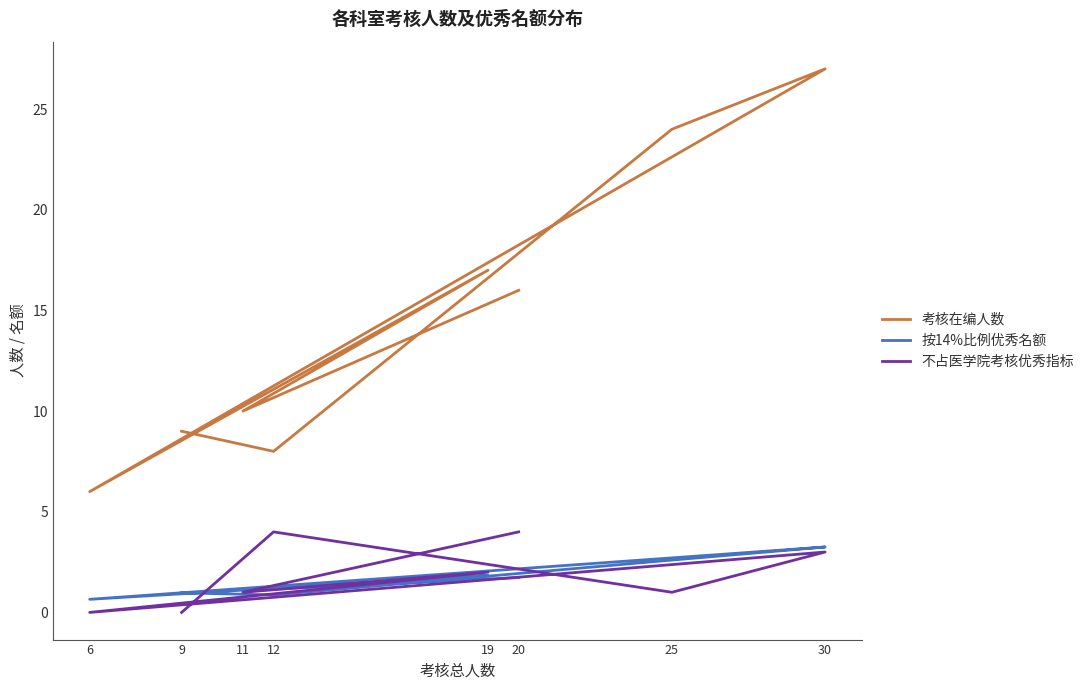

How many 不占医学院考核优秀指标 values are between 1 and 4?

6